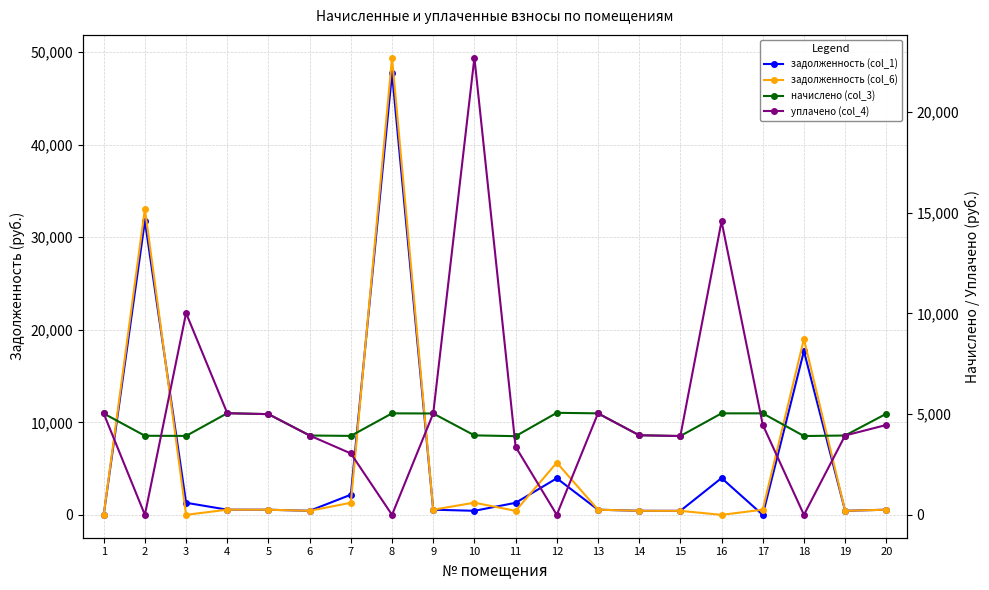

Does the chart have visible grid lines?

Yes